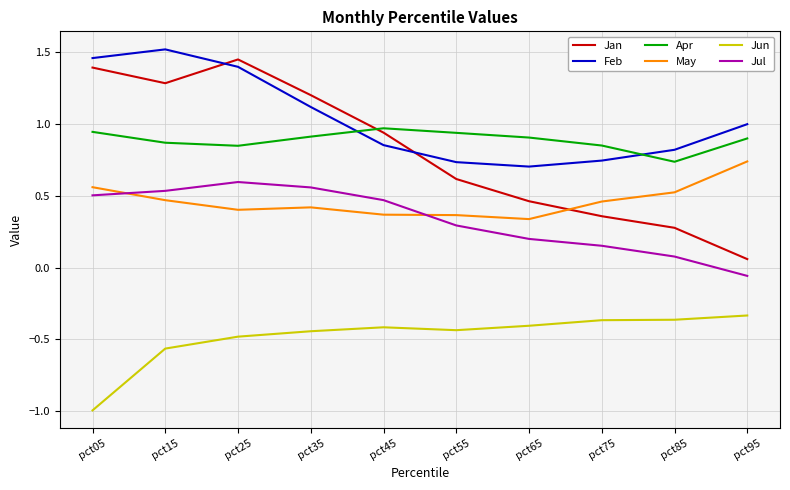

True or false: Jan has a value of 1.4 at pct05.

True